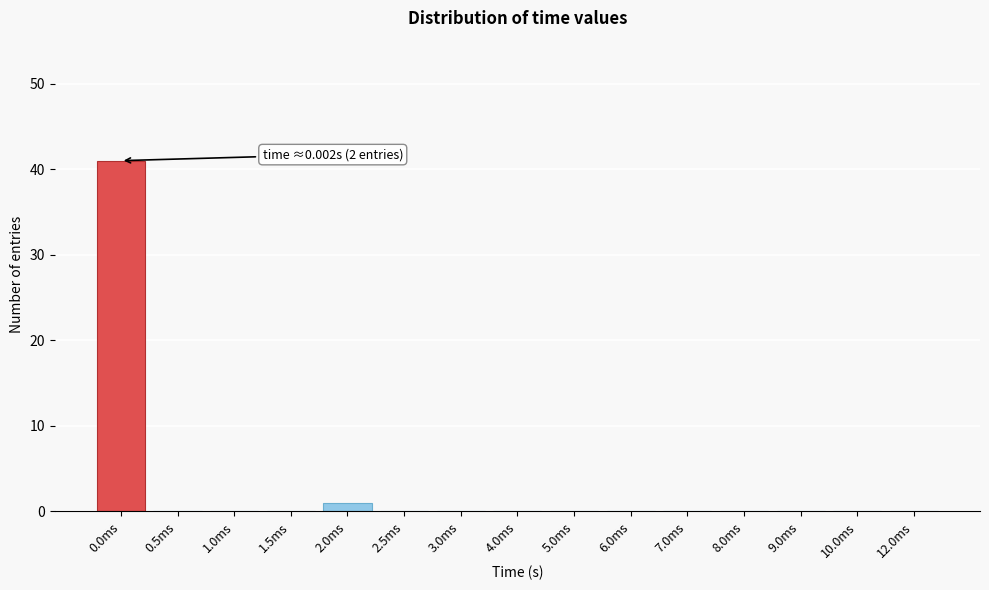

Reading left to right, extract all data points from this chart.

0.0ms=41	0.5ms=0	1.0ms=0	1.5ms=0	2.0ms=1	2.5ms=0	3.0ms=0	4.0ms=0	5.0ms=0	6.0ms=0	7.0ms=0	8.0ms=0	9.0ms=0	10.0ms=0	12.0ms=0